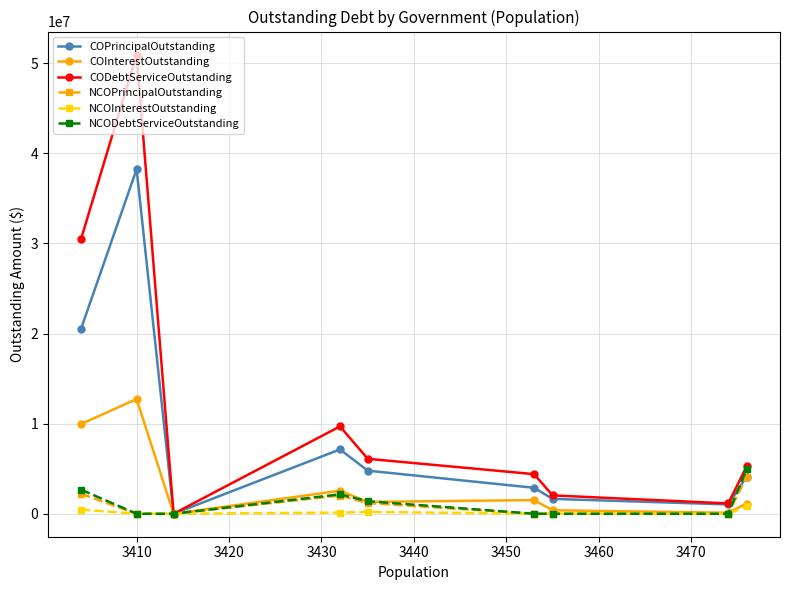

Rank the series by their maximum value, from highest to lowest.

CODebtServiceOutstanding, COPrincipalOutstanding, COInterestOutstanding, NCODebtServiceOutstanding, NCOPrincipalOutstanding, NCOInterestOutstanding